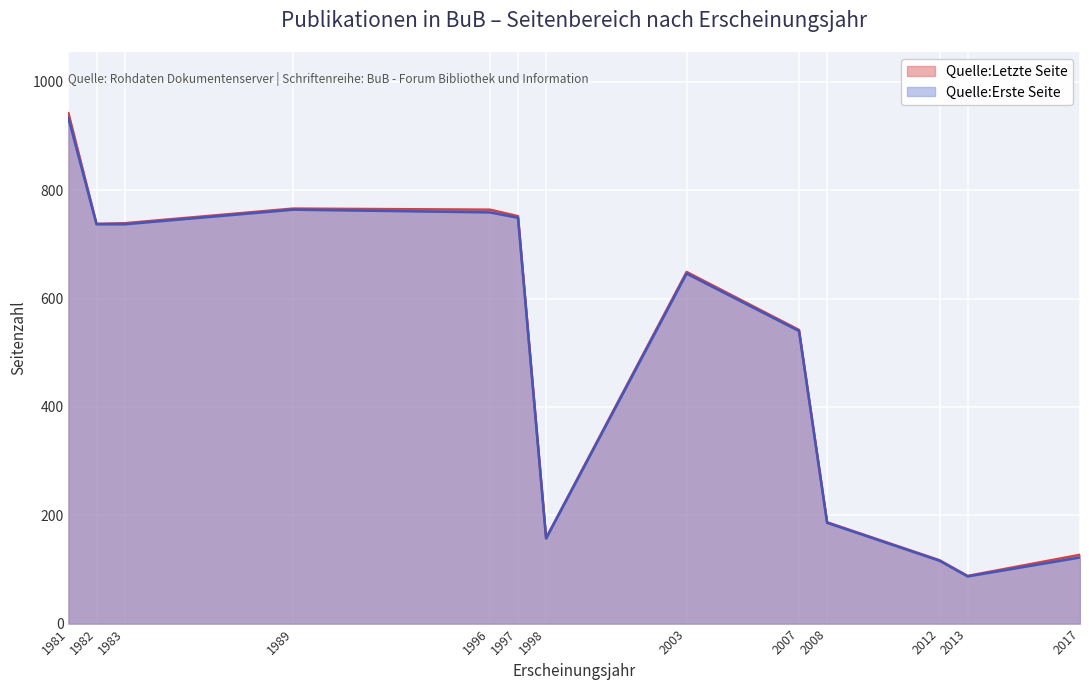

At 2008, list the series in order from smallest to largest.

Quelle:Erste Seite, Quelle:Letzte Seite